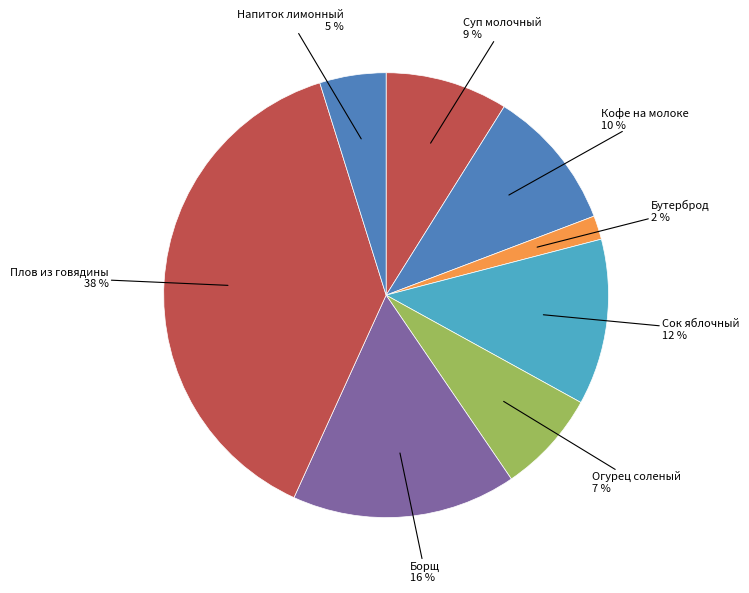

Combined, do Кофе на молоке and Сок яблочный account for over 50%?

No